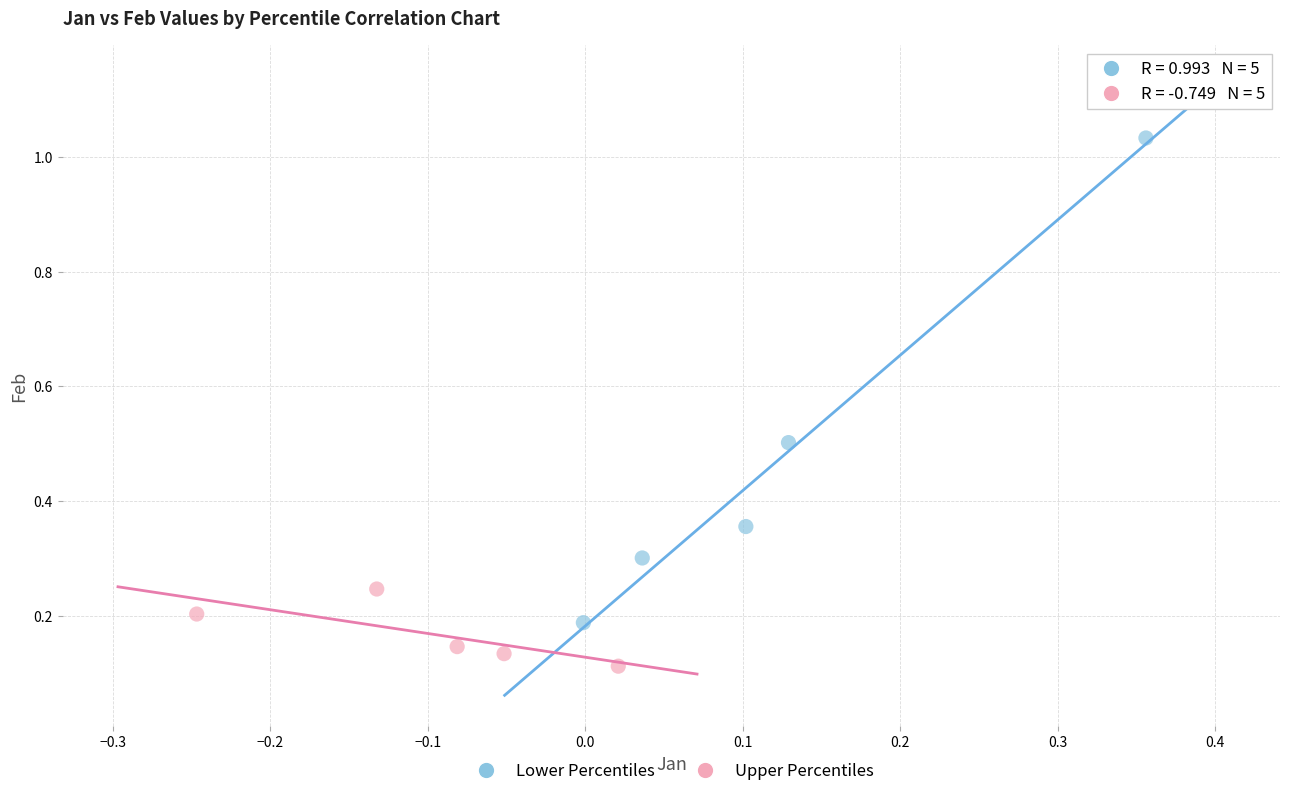

Which series has the widest spread of Y values?

Lower Percentiles